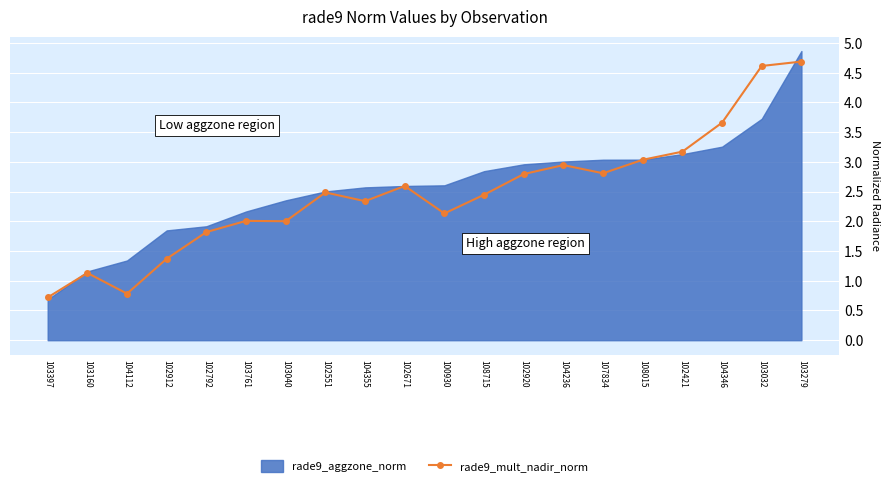

Reading right to left, what are all the values shown in this chart?

103279=4.7	103032=4.6	104346=3.7	102421=3.2	108015=3.0	107834=2.8	104236=2.9	102920=2.8	108715=2.4	100930=2.1	102671=2.6	104355=2.3	102551=2.5	103040=2.0	103761=2.0	102792=1.8	102912=1.4	104112=0.8	103160=1.1	103397=0.7